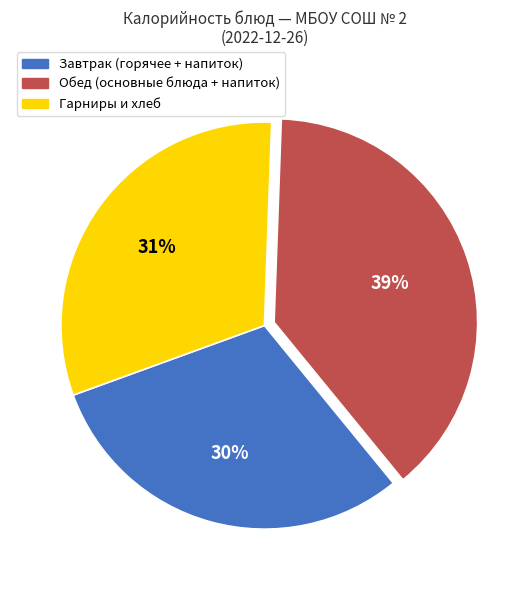

Is there any slice that represents more than half of the pie?

No